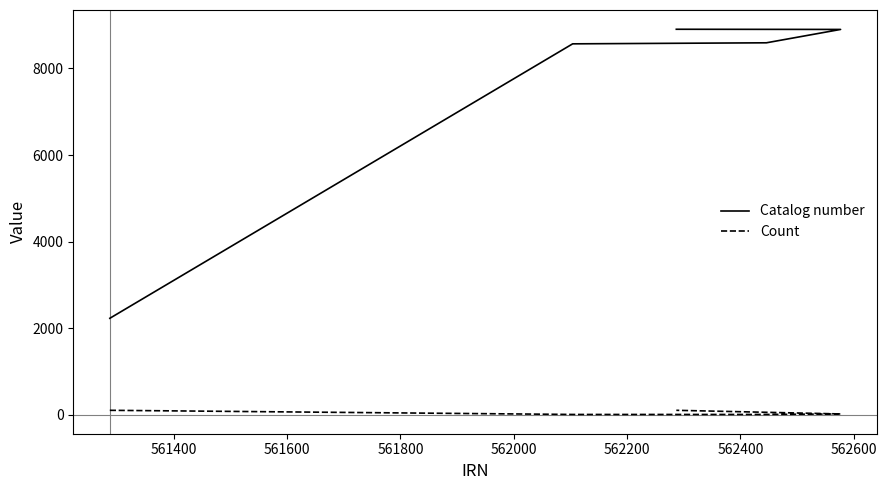

What is the value of the Count point at the 3rd from the left?

3